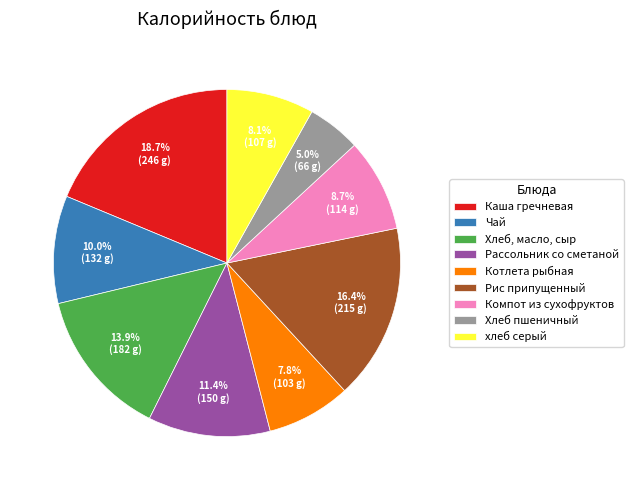

Is the sum of Котлета рыбная and Чай greater than half?

No